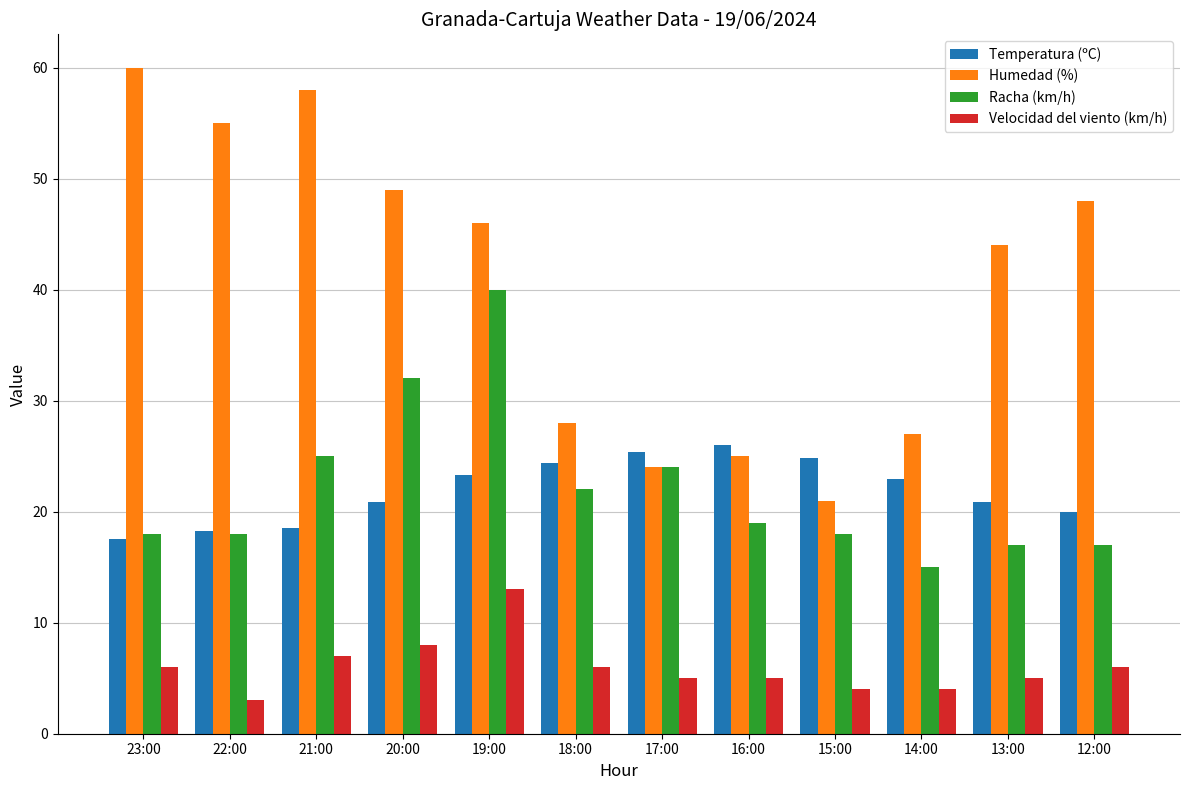

Which series has the widest spread of values?

Humedad (%)